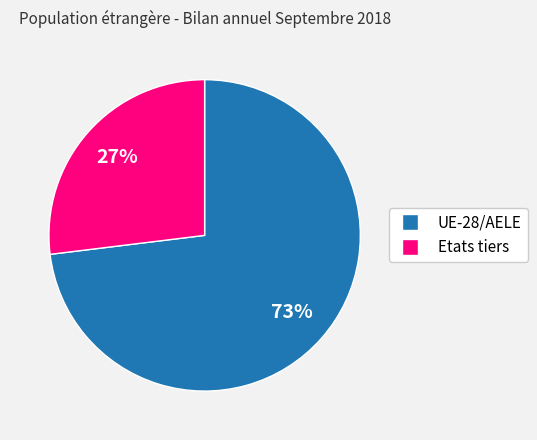

Which category has the smallest portion of the pie?

Etats tiers